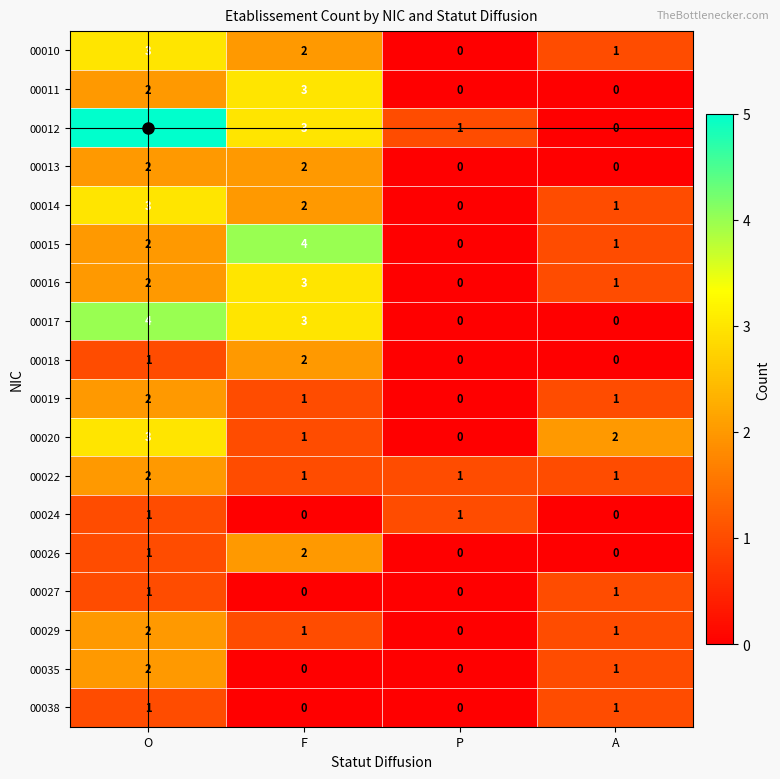

What is the maximum value shown in the chart?

5